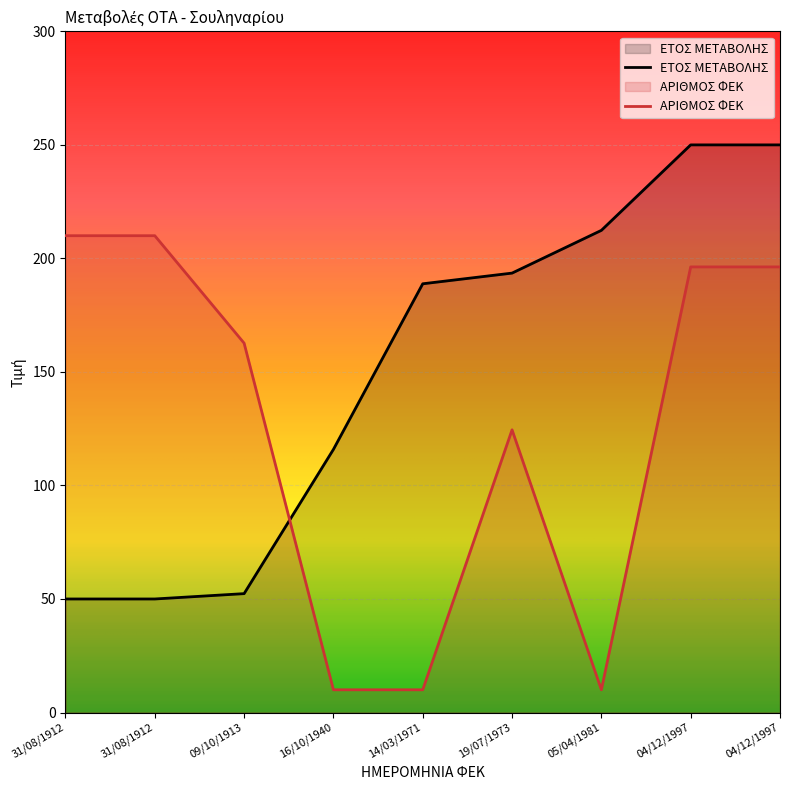

What are all the series names shown in the legend?

ΕΤΟΣ ΜΕΤΑΒΟΛΗΣ, ΑΡΙΘΜΟΣ ΦΕΚ